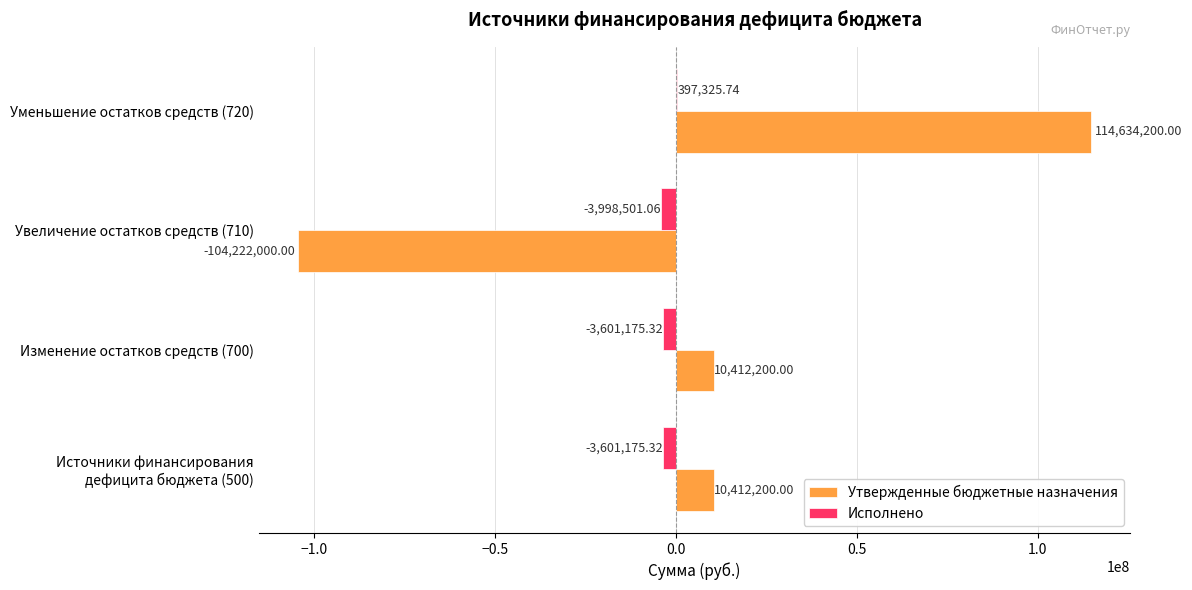

What are all the series names shown in the legend?

Утвержденные бюджетные назначения, Исполнено